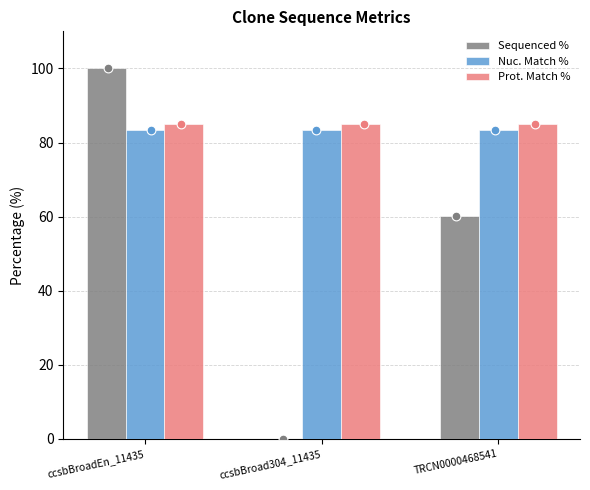

Which series reaches the minimum Y coordinate?

Sequenced %